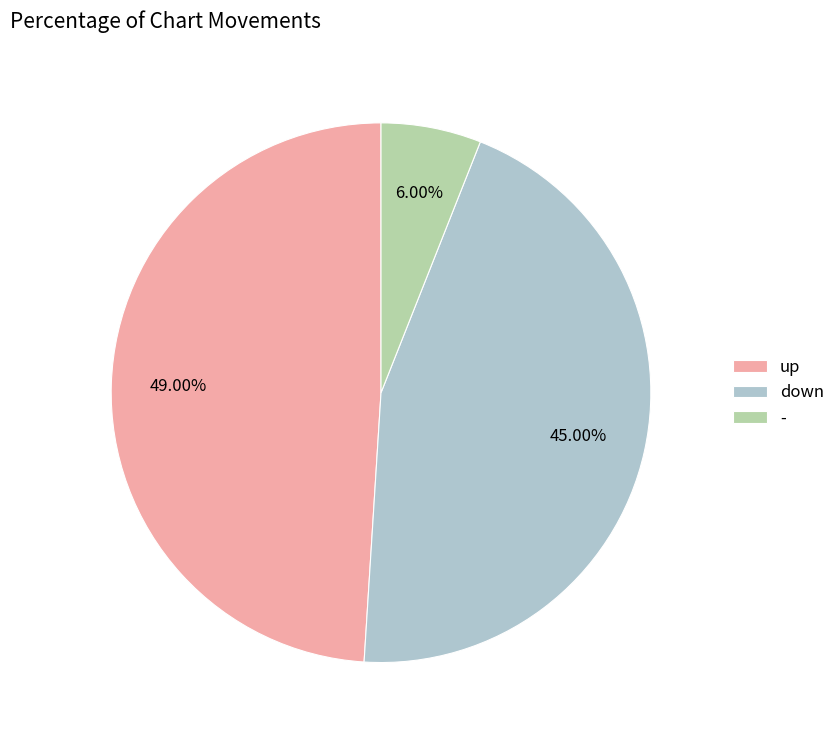

Count the number of slices in the pie.

3